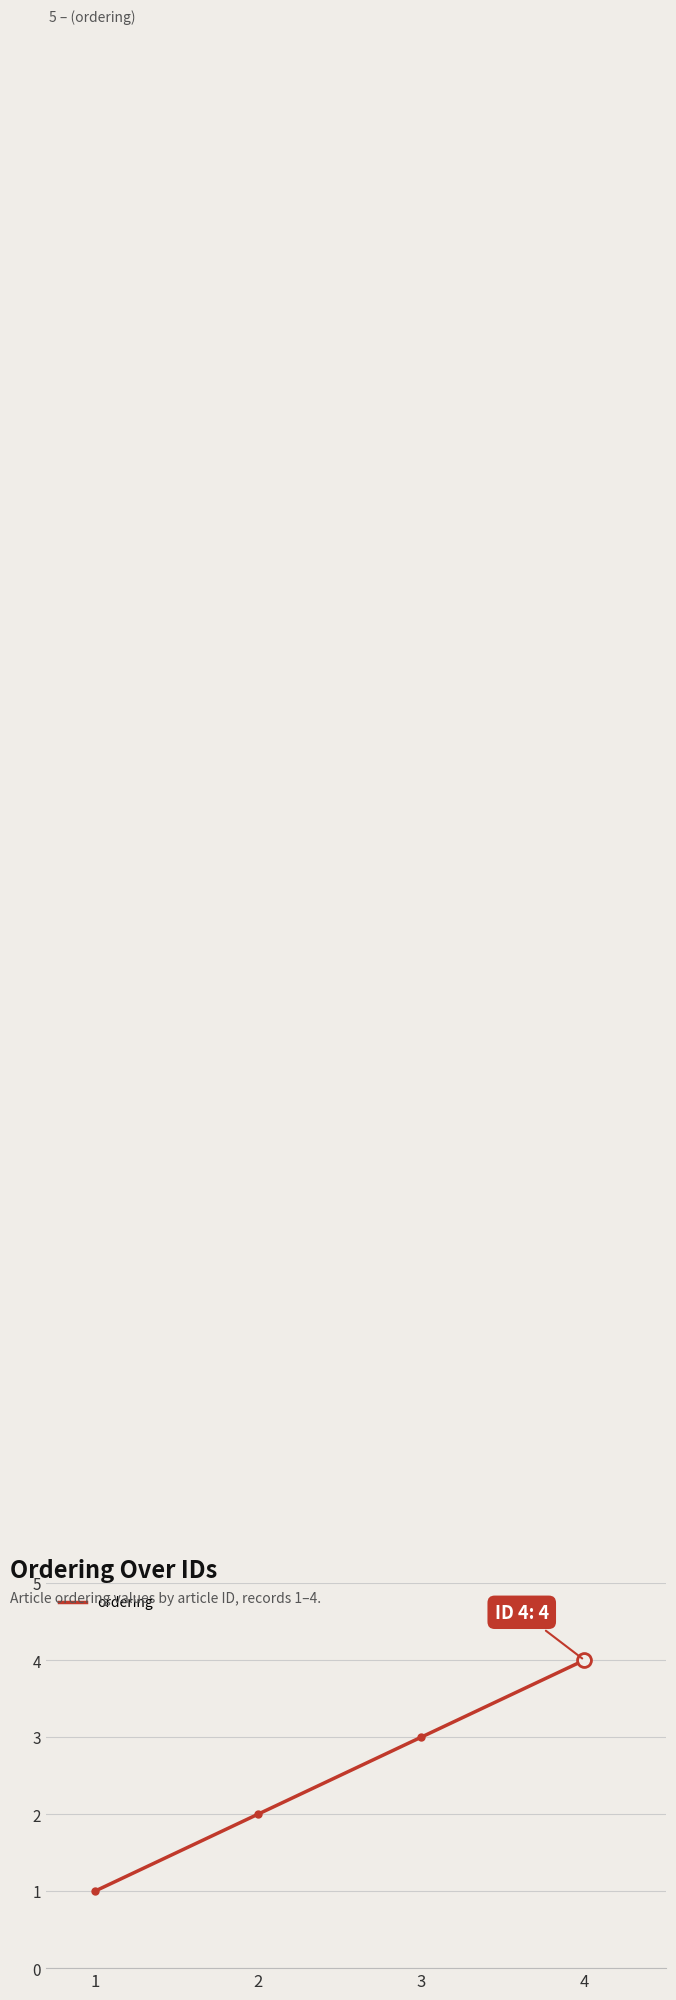

Is it true that the value at 2 is 3?

False